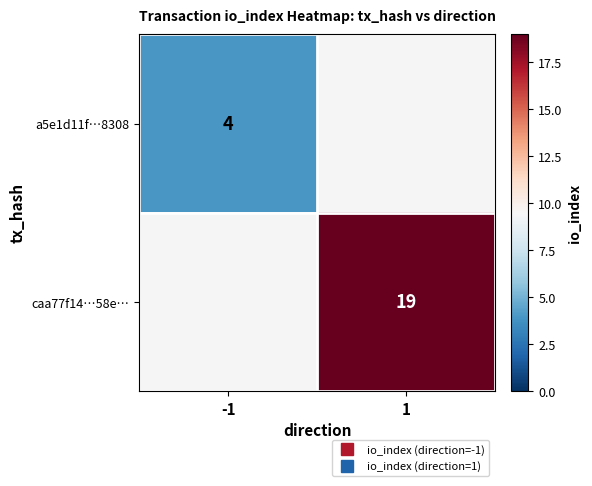

Which series has the largest range (max minus min)?

a5e1d11f…8308